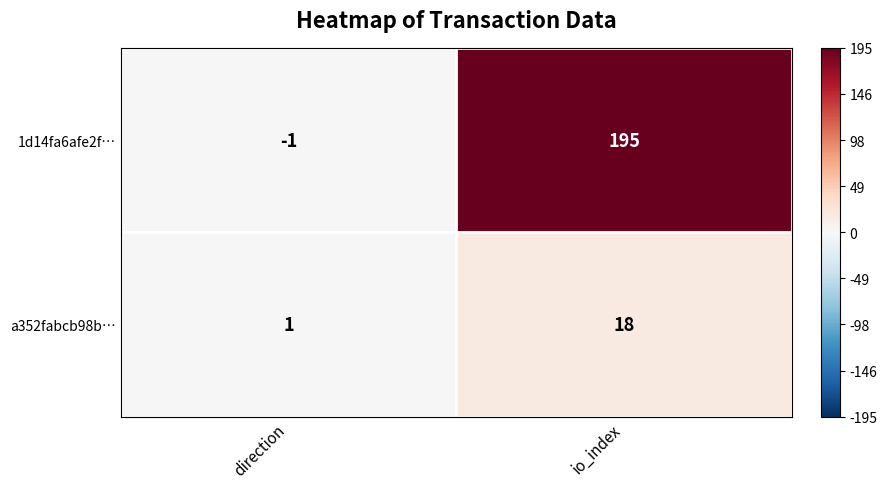

At which category is the sum across all series the highest?

io_index